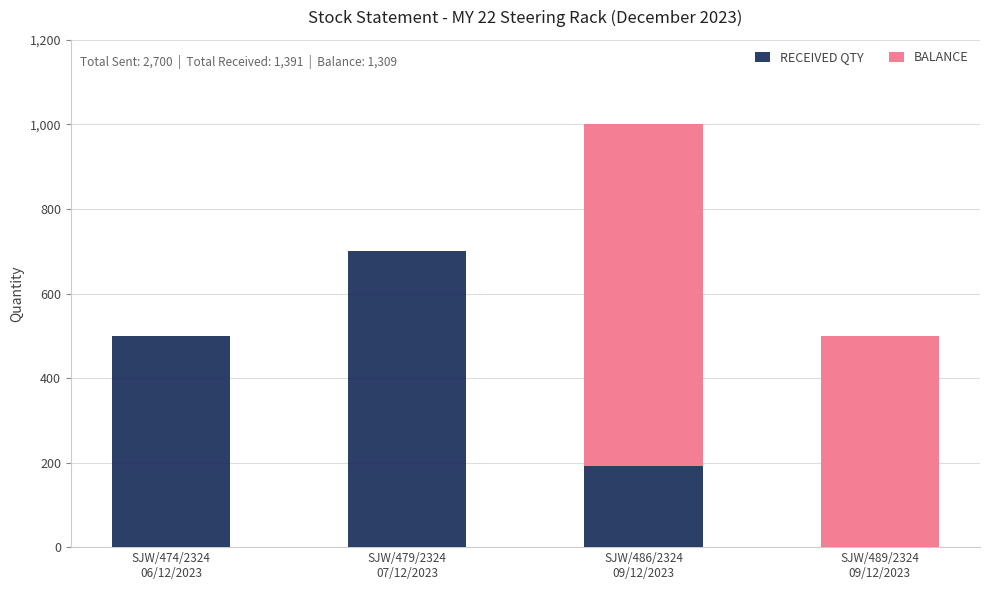

What is the sum of all RECEIVED QTY values?

1391